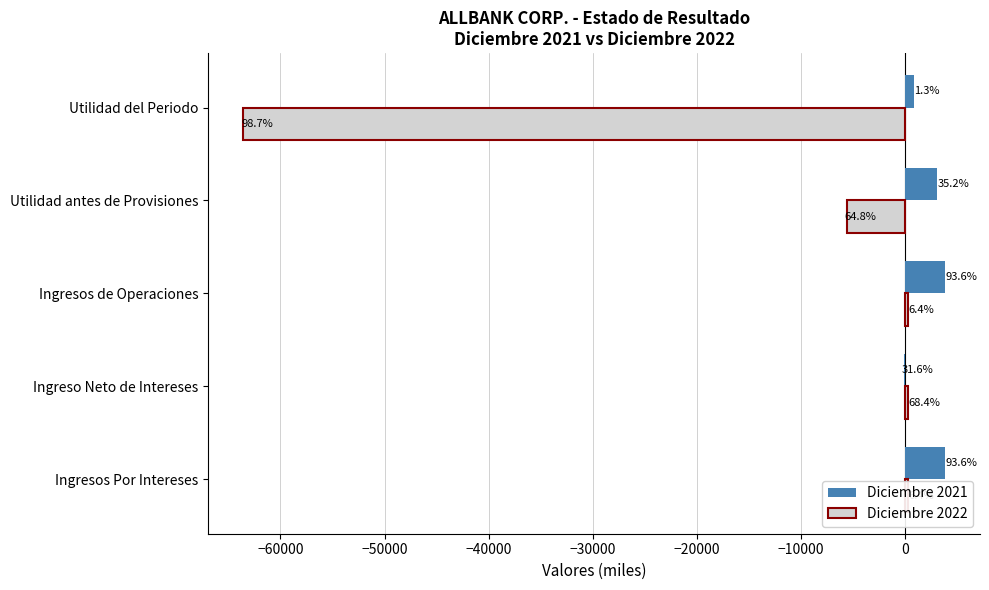

What are all the series names shown in the legend?

Diciembre 2021, Diciembre 2022